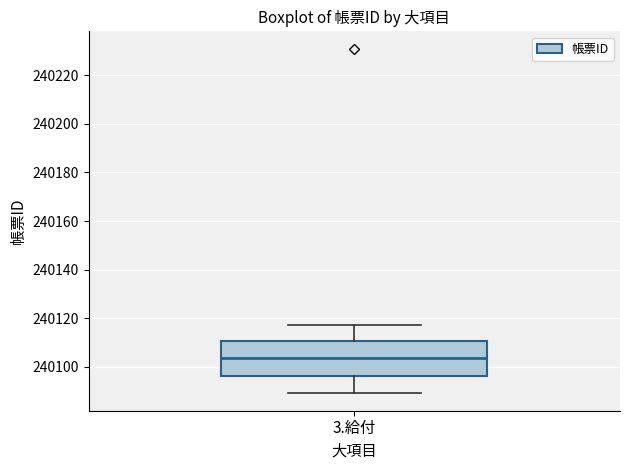

Read this box plot against the y-axis: the position of the median line, the range covered by the box, and the ends of both whiskers. The values are not printed on the chart, so give them approximately, as read against the axis.

median 240104, box 240096 to 240110, whiskers 240090 to 240118